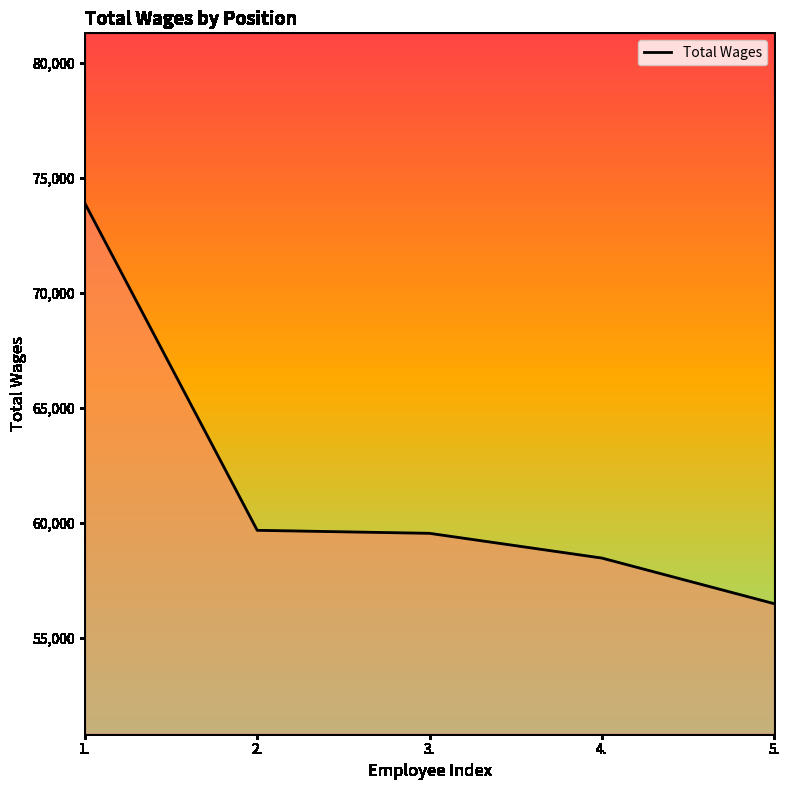

What is the sum of all values?

308131